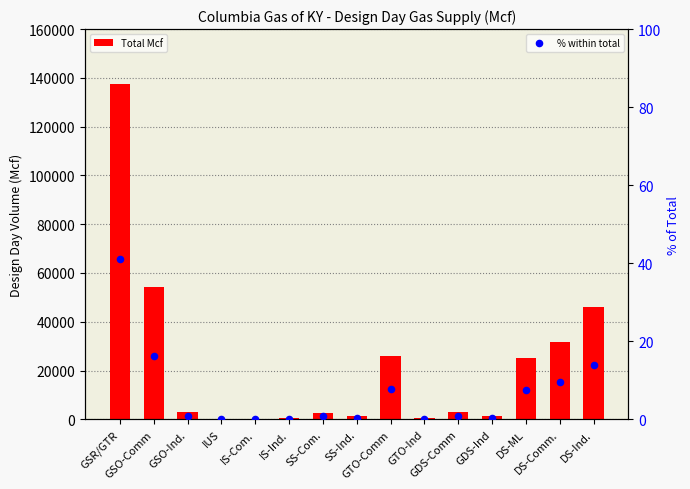

What is the total value across all series at SS-Com.?

2600.8